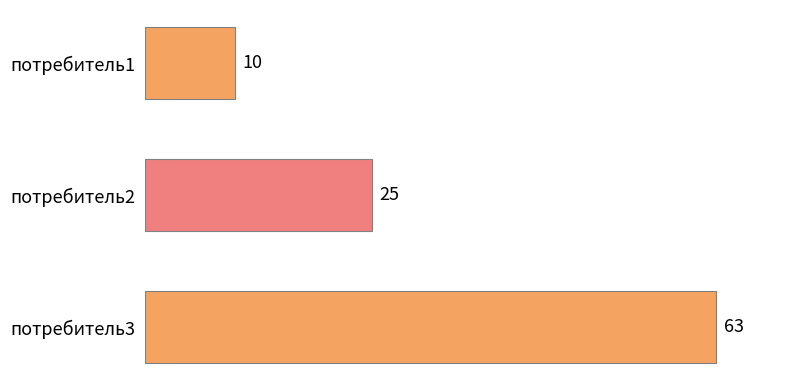

What is the difference between the values at потребитель2 and потребитель3?

38